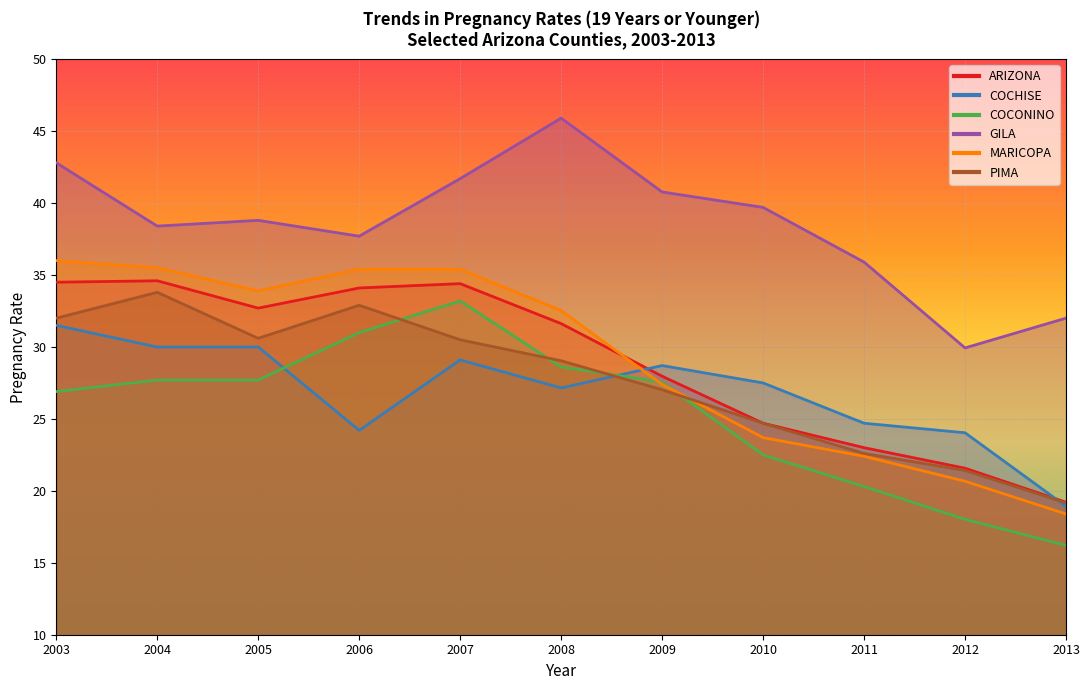

The value of PIMA at 2013 is 4.6. True or false?

False